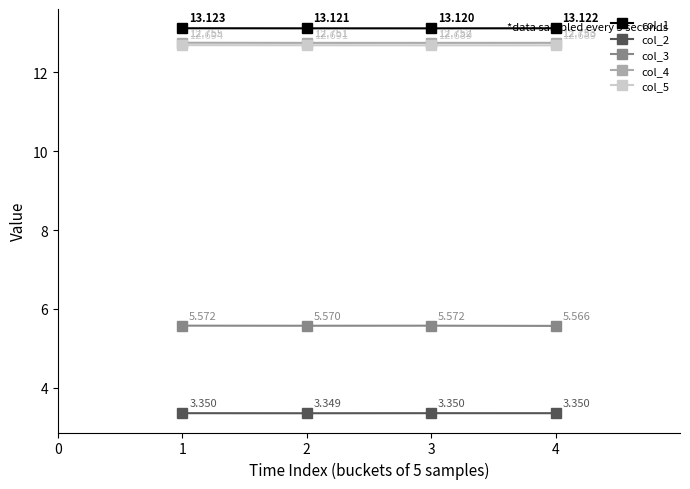

True or false: col_3 has more than 2 interior local peaks.

False